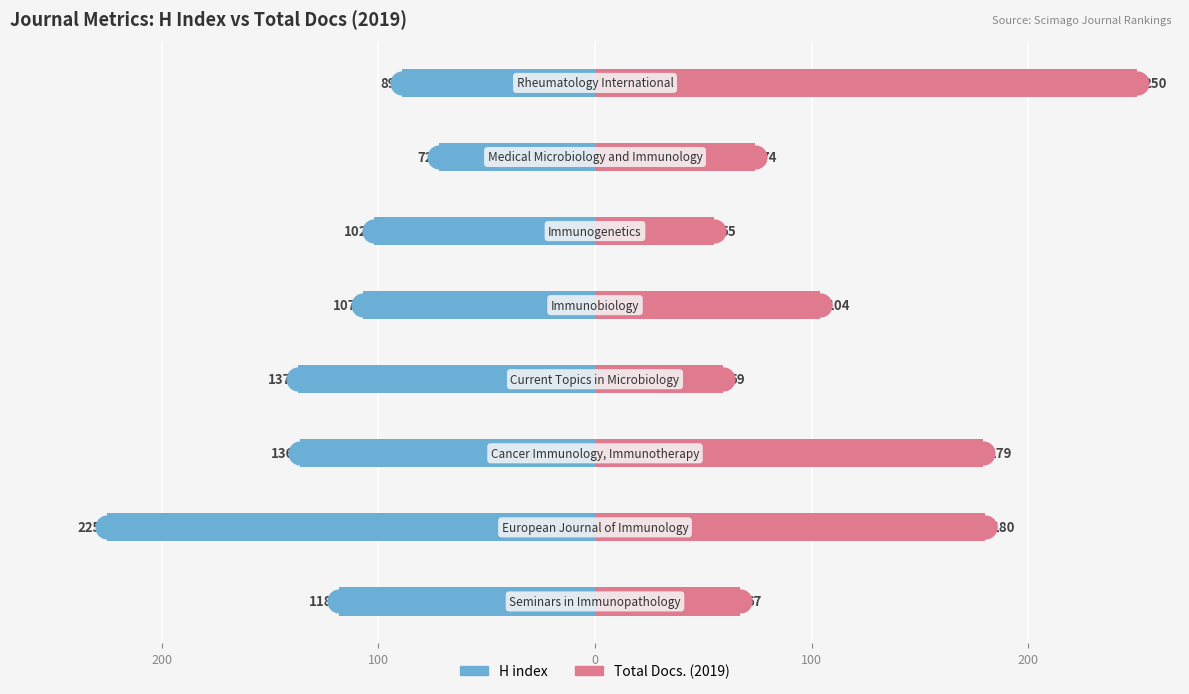

Which has a higher value, 200 or 300?

300